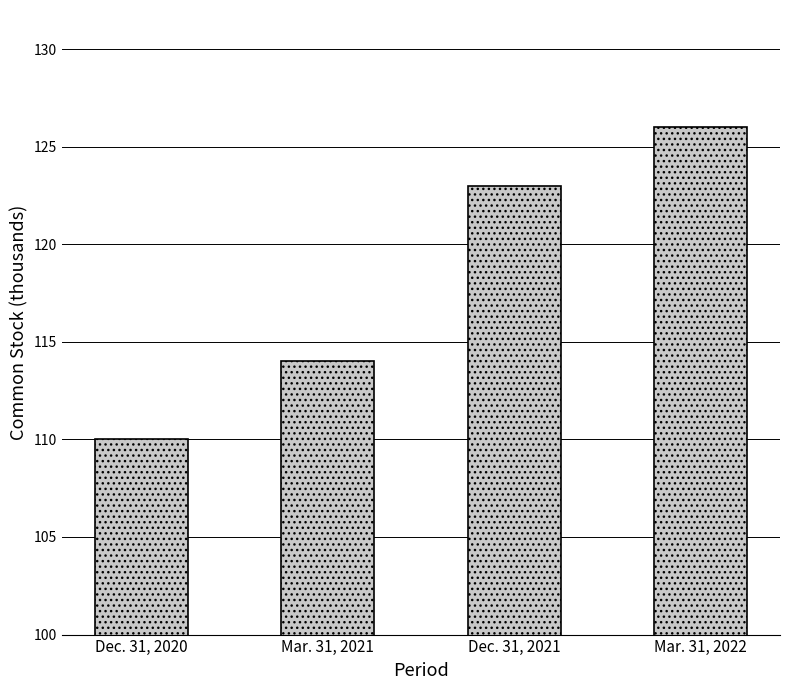

Reading left to right, extract all data points from this chart.

Dec. 31, 2020=110	Mar. 31, 2021=114	Dec. 31, 2021=123	Mar. 31, 2022=126